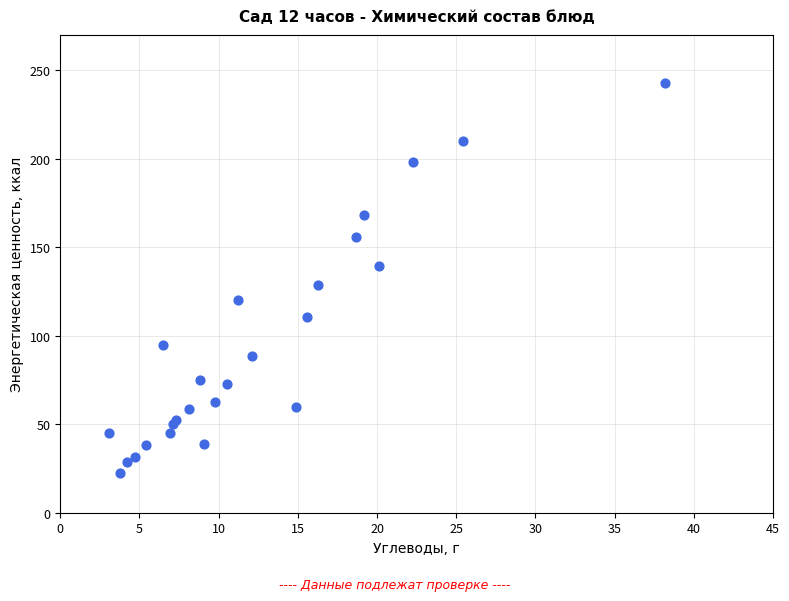

What Y value in the scatter plot is closest to 132?

128.9